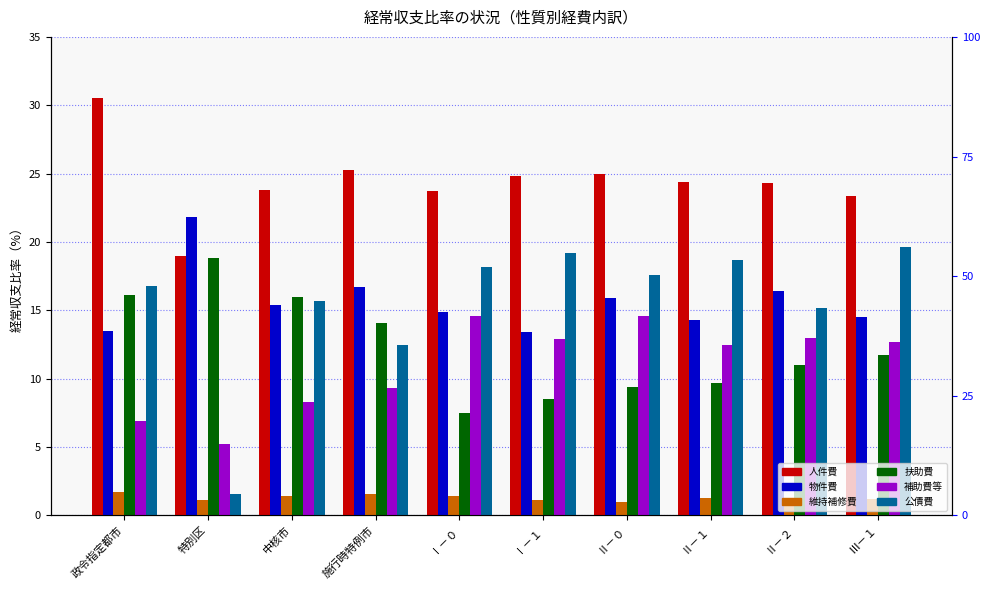

At which category does the chart reach its peak across all series?

政令指定都市